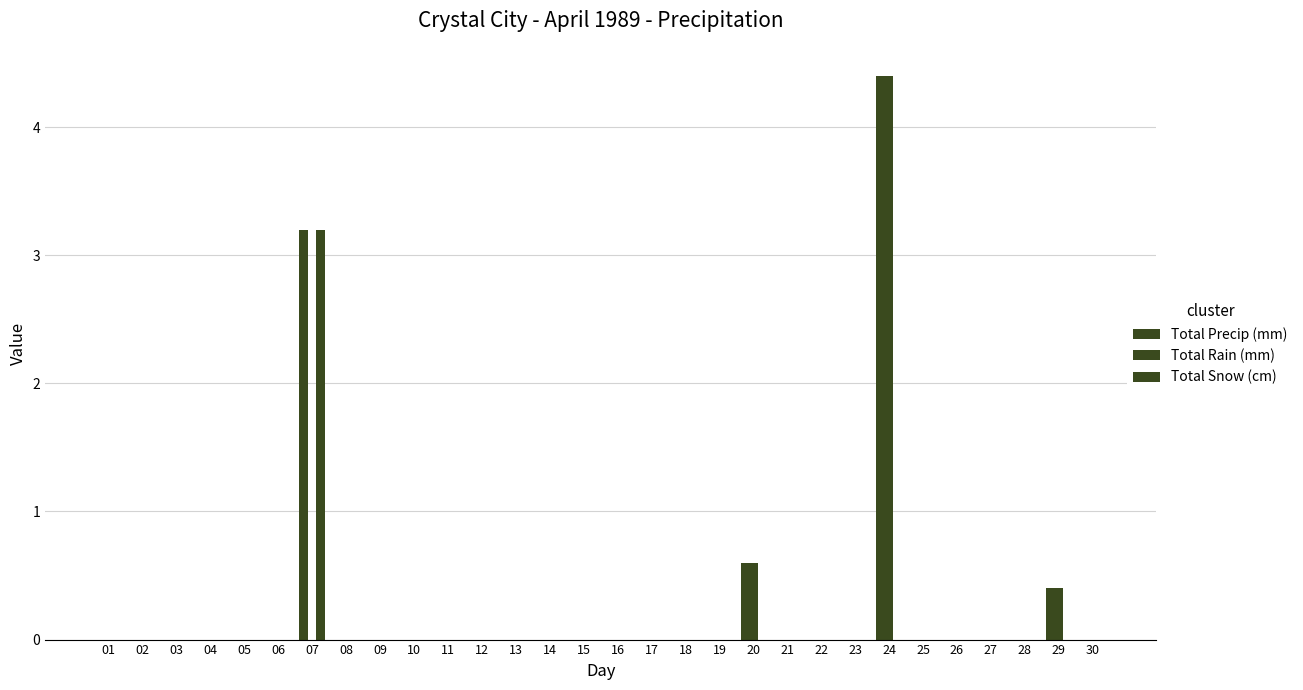

Rank the series by their maximum value, from highest to lowest.

Total Precip (mm), Total Rain (mm), Total Snow (cm)